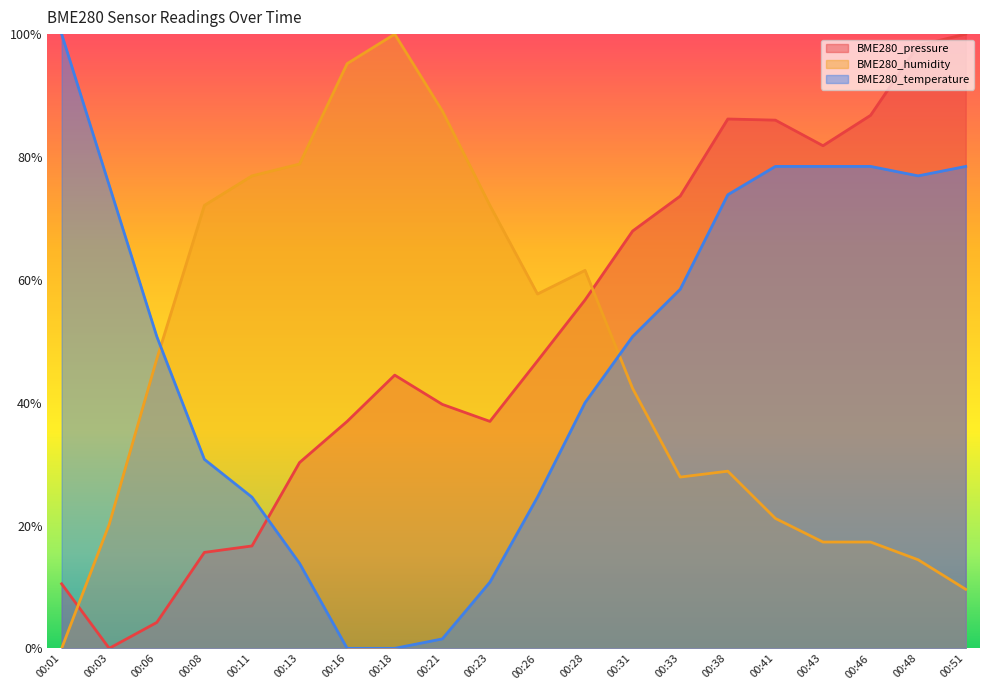

True or false: BME280_pressure has more than 2 points higher than both neighbors.

False